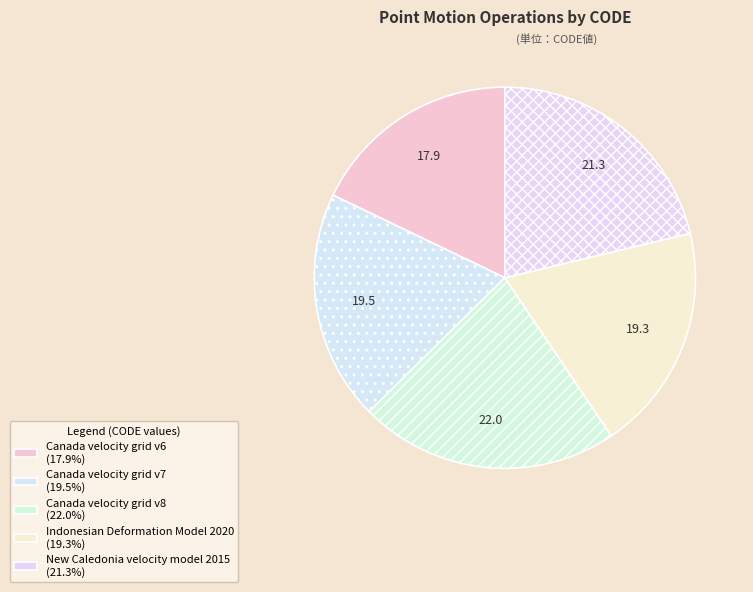

Which category has the smallest portion of the pie?

Canada velocity grid v6